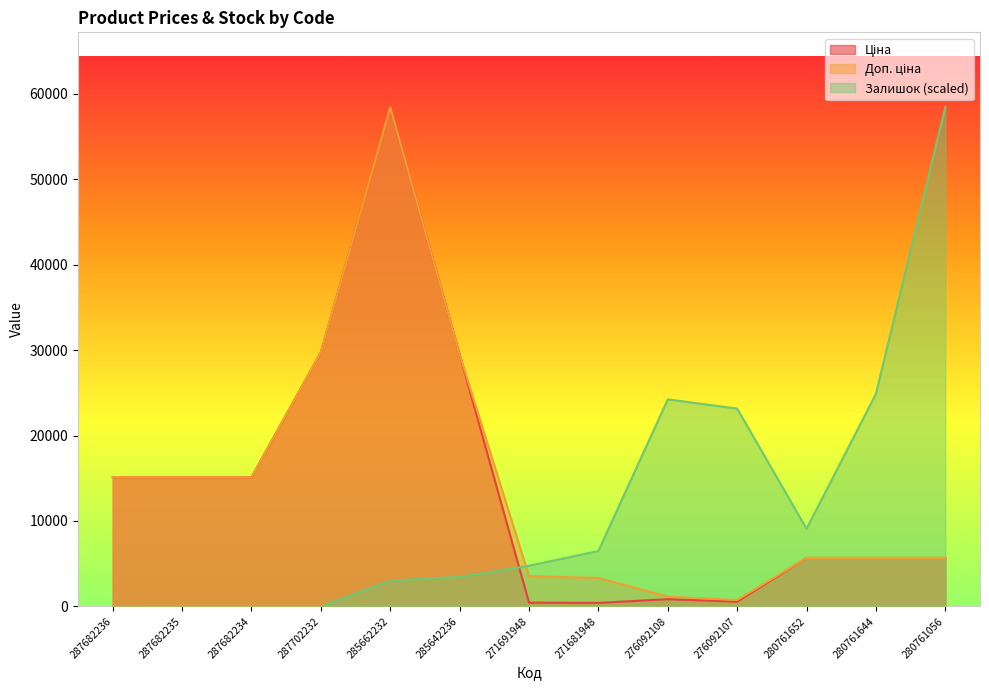

Which series changed the most between 276092108 and 276092107?

Залишок (scaled)